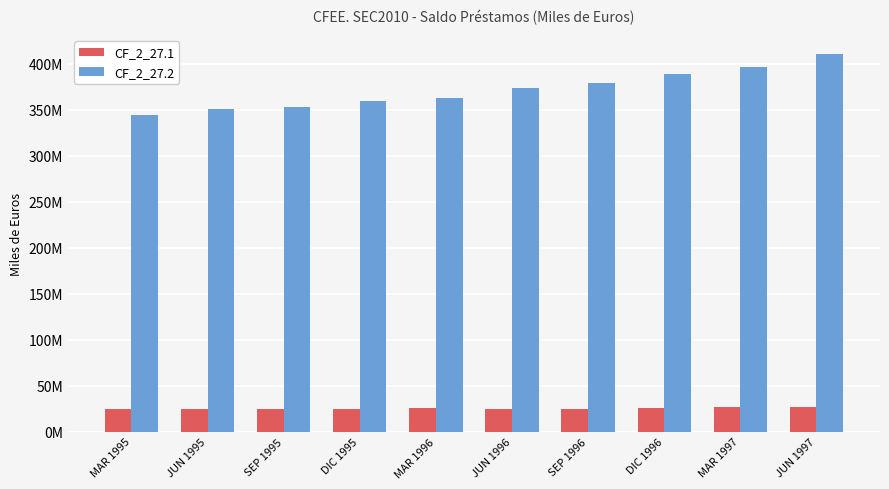

Are the bars horizontal?

No